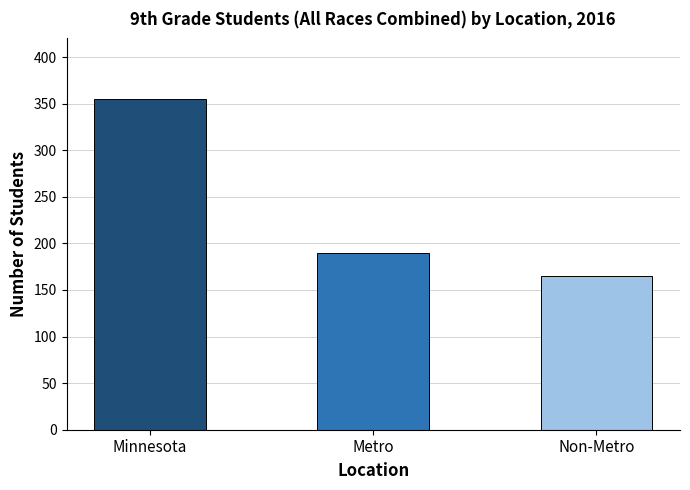

True or false: the data shows 190 at Metro.

True